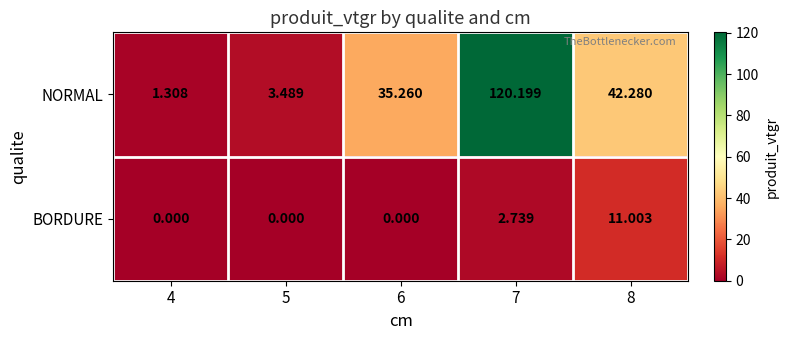

Which series changed the most between 4 and 8?

NORMAL